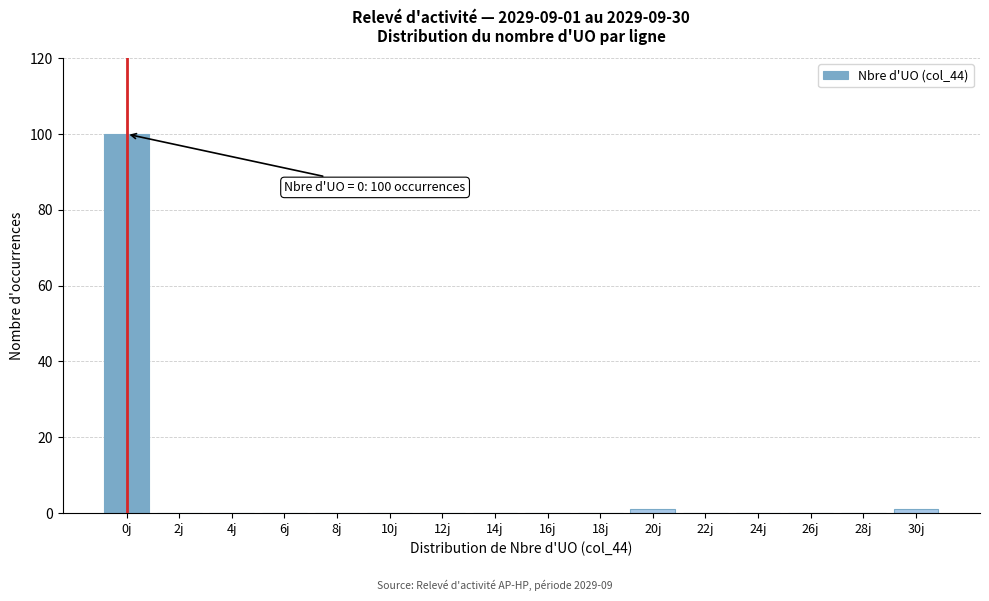

Reading left to right, list all the values displayed in this chart.

0j=100	2j=0	4j=0	6j=0	8j=0	10j=0	12j=0	14j=0	16j=0	18j=0	20j=1	22j=0	24j=0	26j=0	28j=0	30j=1